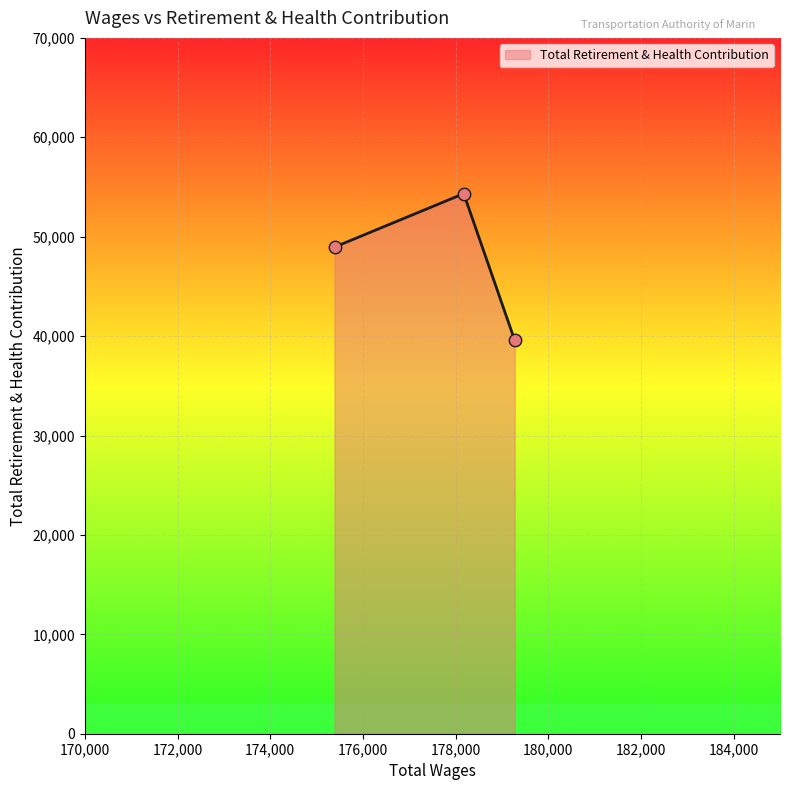

What is the smallest value displayed?

39577